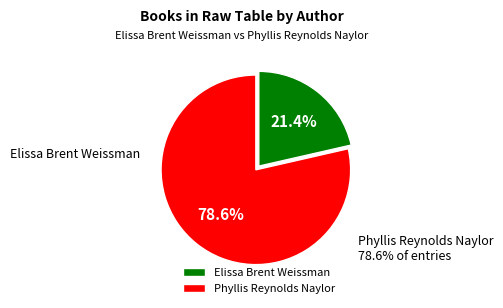

True or false: Elissa Brent Weissman accounts for 13% of the total.

False